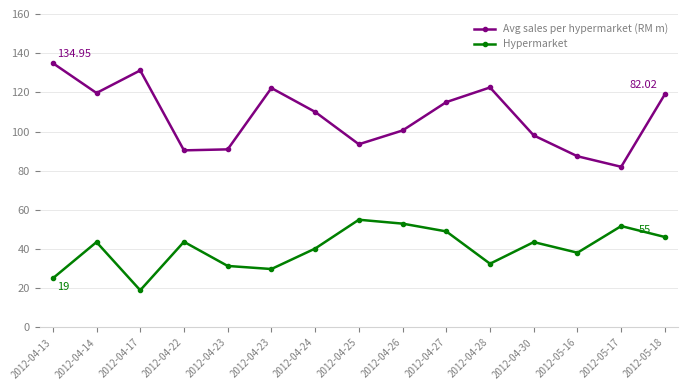

The Avg sales per hypermarket (RM m) series shows 134.9 at 2012-04-13. True or false?

True